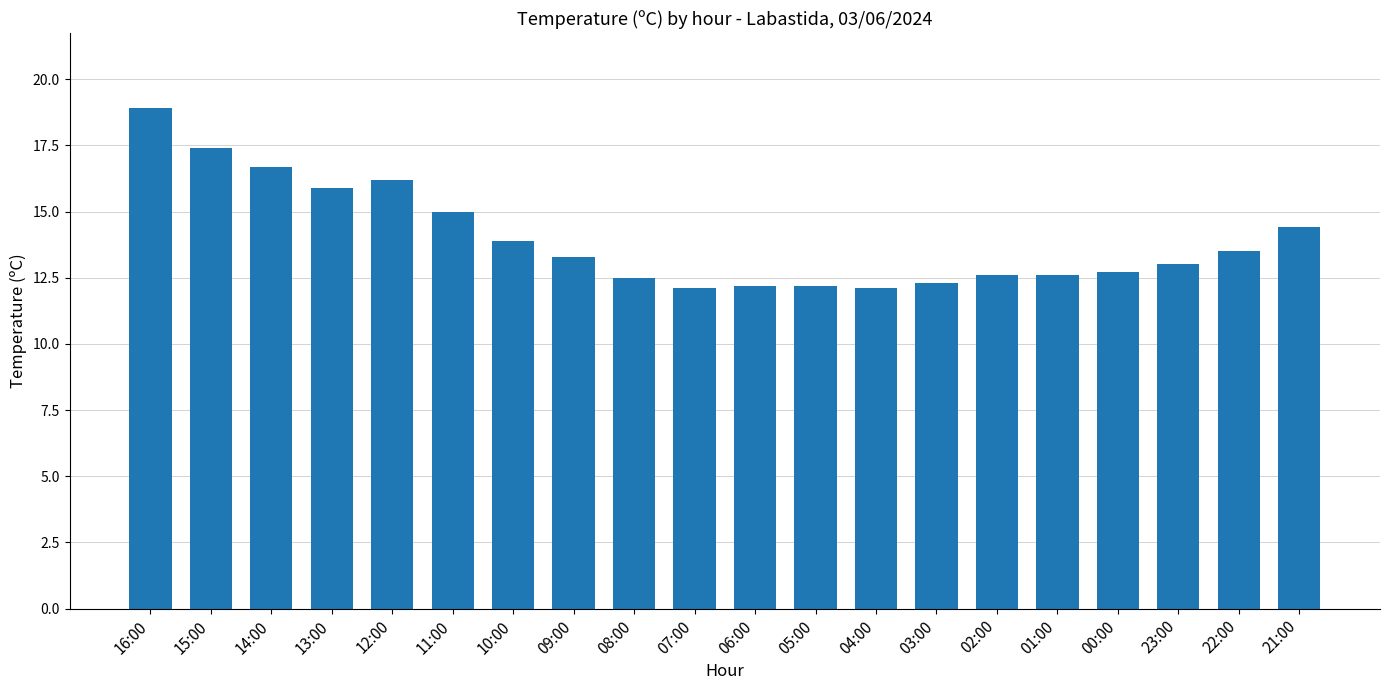

How many categories are shown in the chart?

20